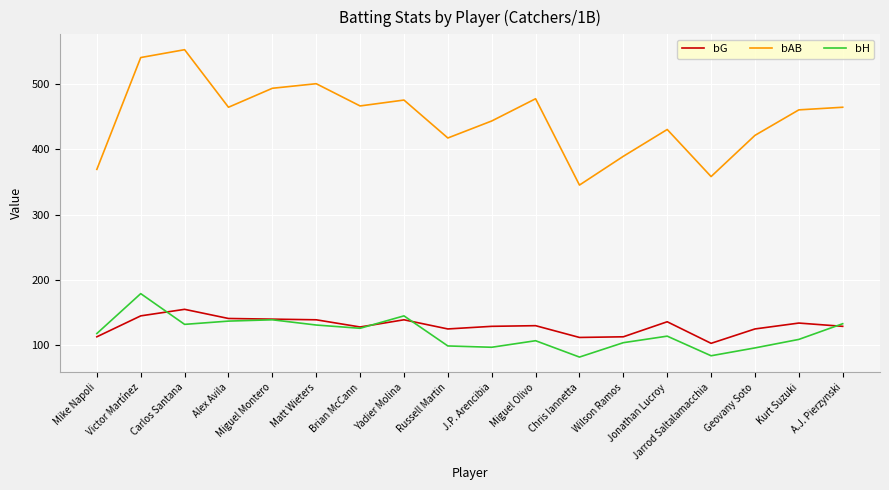

True or false: bH and bAB cross at least once.

False